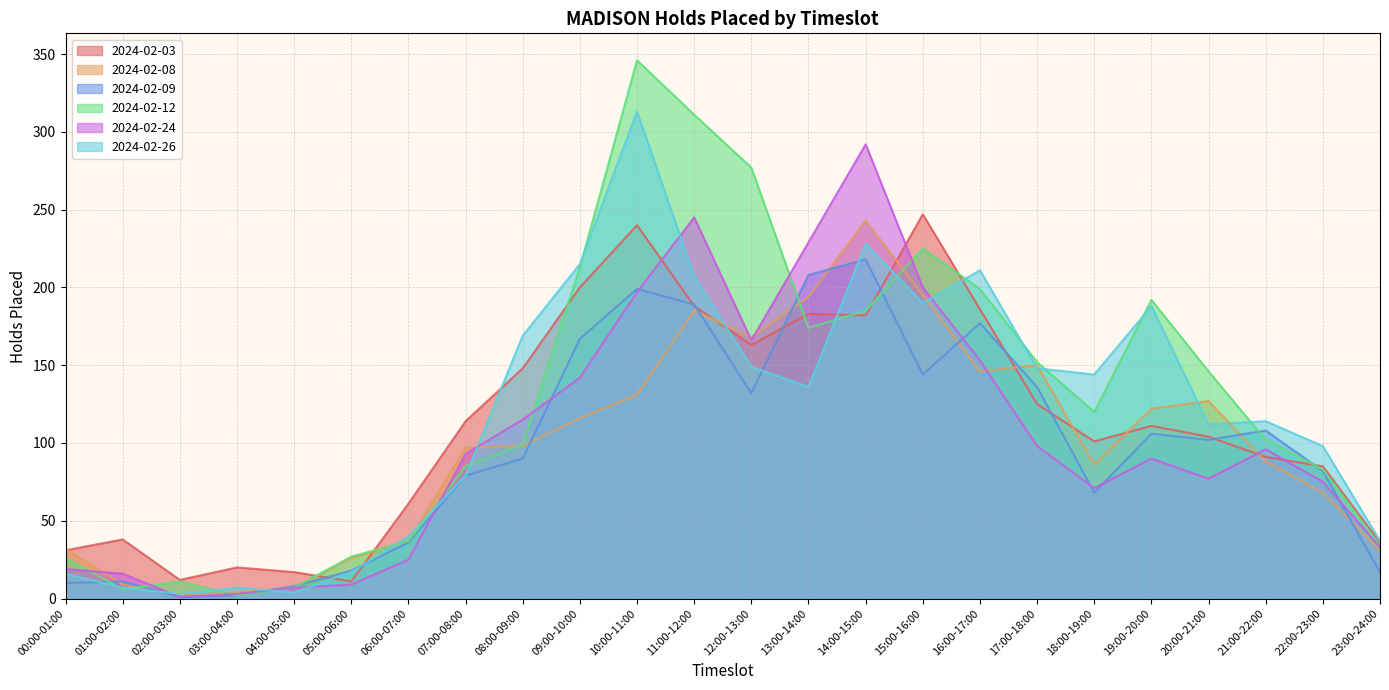

Which series changed the most between 05:00-06:00 and 11:00-12:00?

2024-02-12